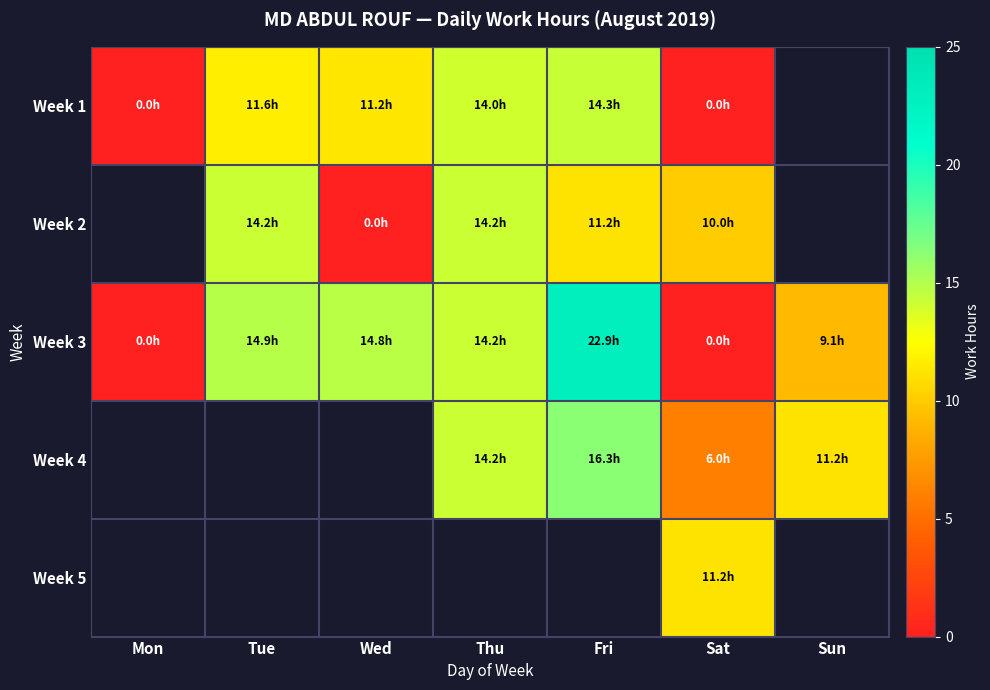

Is it true that Week 1 equals 22.7 at Thu?

False